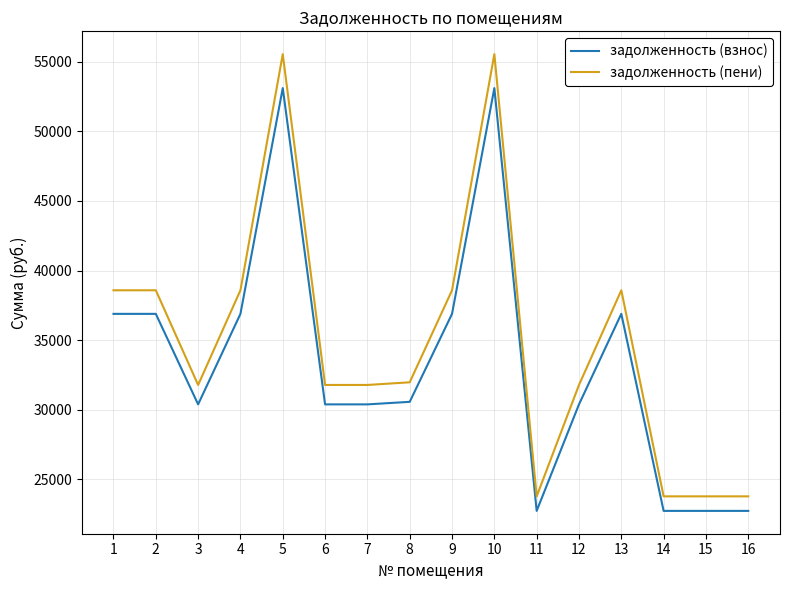

Rank the series at 5 from lowest to highest value.

задолженность (взнос), задолженность (пени)